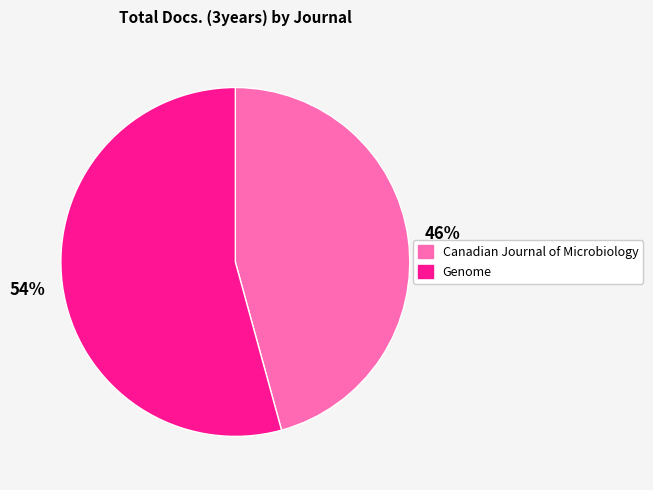

Which has a higher value, Canadian Journal of Microbiology or Genome?

Genome